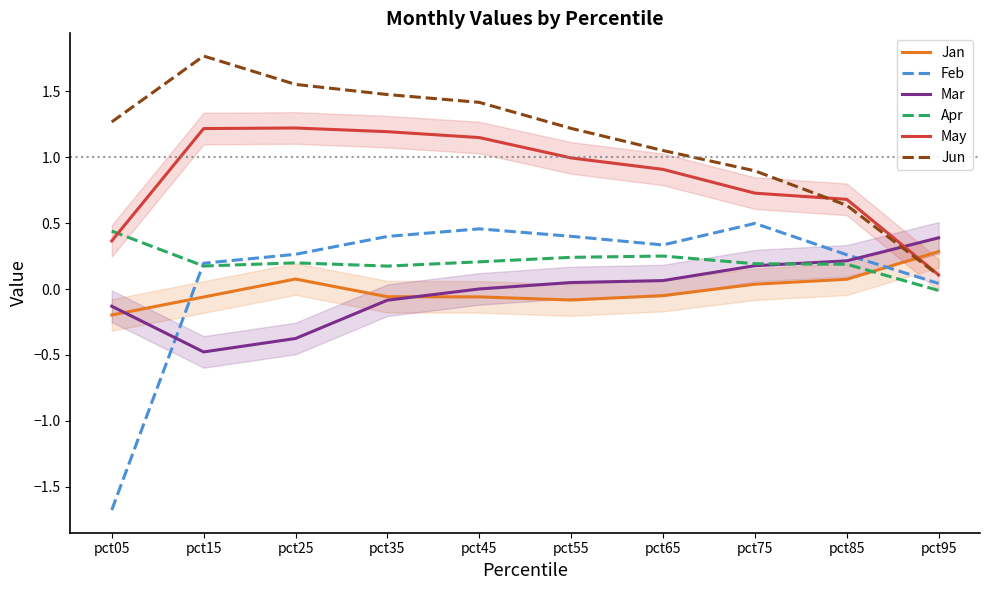

How many values in Apr are below zero?

1